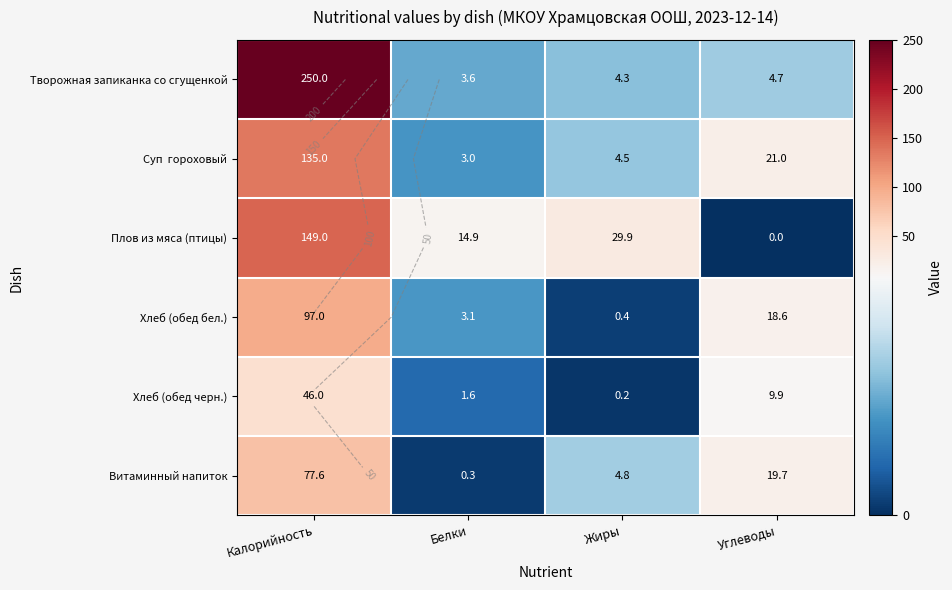

How many values in the Плов из мяса (птицы) series are below 29?

2